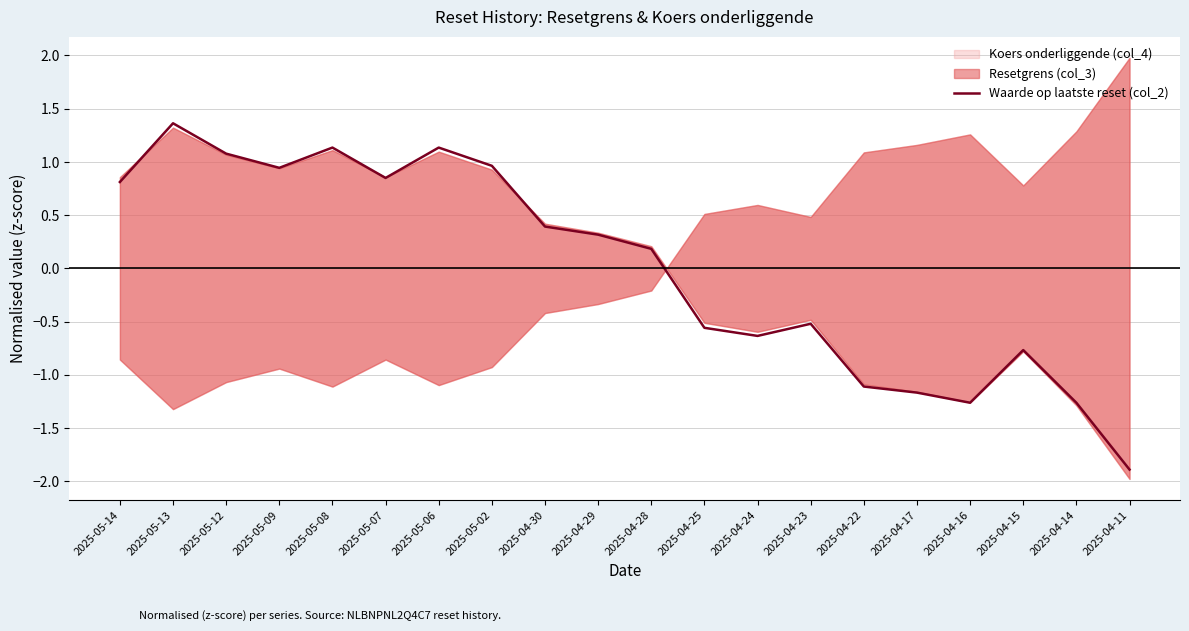

Reading left to right, what are all the values shown in this chart?

2025-05-14=0.8	2025-05-13=1.4	2025-05-12=1.1	2025-05-09=0.9	2025-05-08=1.1	2025-05-07=0.8	2025-05-06=1.1	2025-05-02=1.0	2025-04-30=0.4	2025-04-29=0.3	2025-04-28=0.2	2025-04-25=-0.6	2025-04-24=-0.6	2025-04-23=-0.5	2025-04-22=-1.1	2025-04-17=-1.2	2025-04-16=-1.3	2025-04-15=-0.8	2025-04-14=-1.3	2025-04-11=-1.9